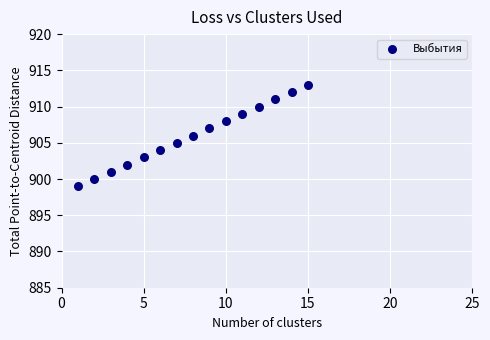

What is the range of X values (max minus min)?

14